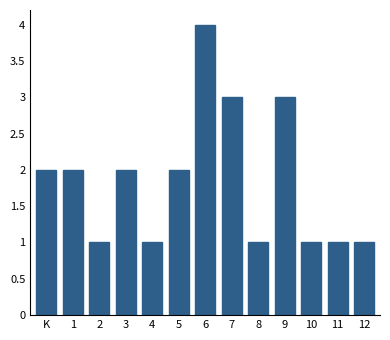

Reading right to left, transcribe all the data shown in this chart.

12=1	11=1	10=1	9=3	8=1	7=3	6=4	5=2	4=1	3=2	2=1	1=2	K=2